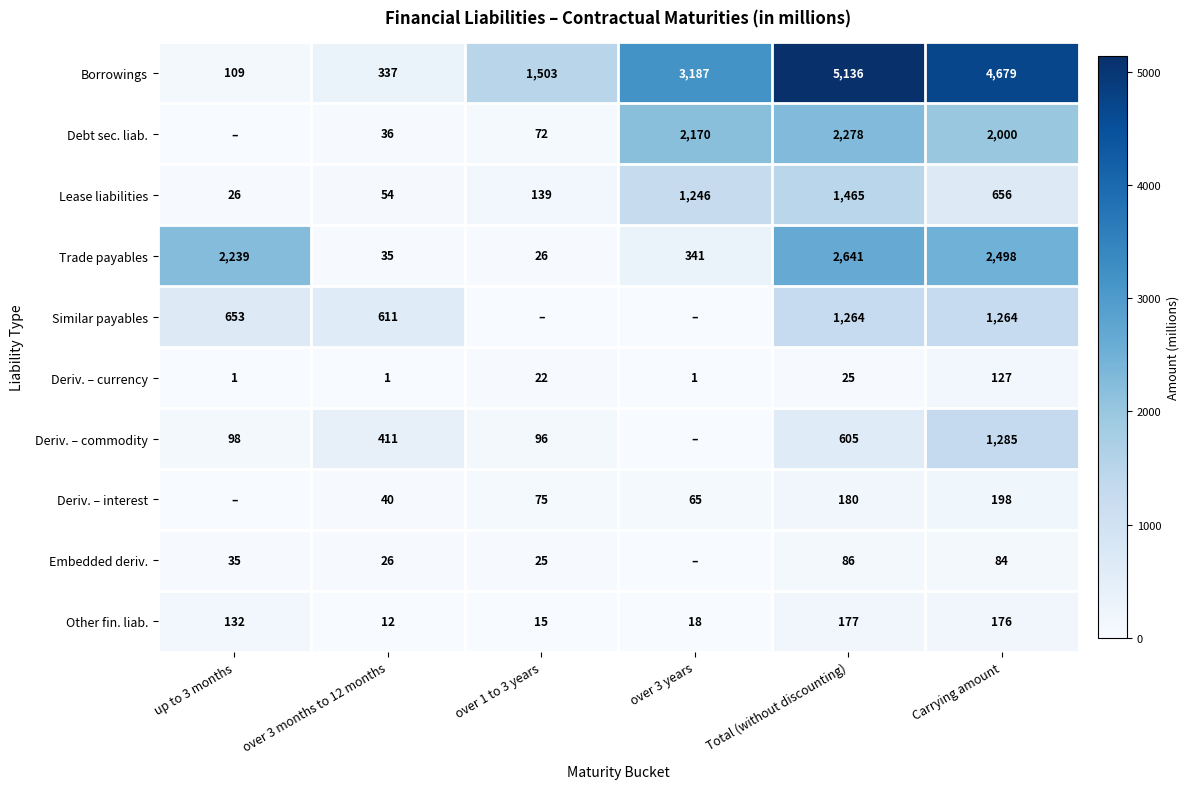

What is the approximate value of Lease liabilities at over 1 to 3 years, to the nearest 100?

100